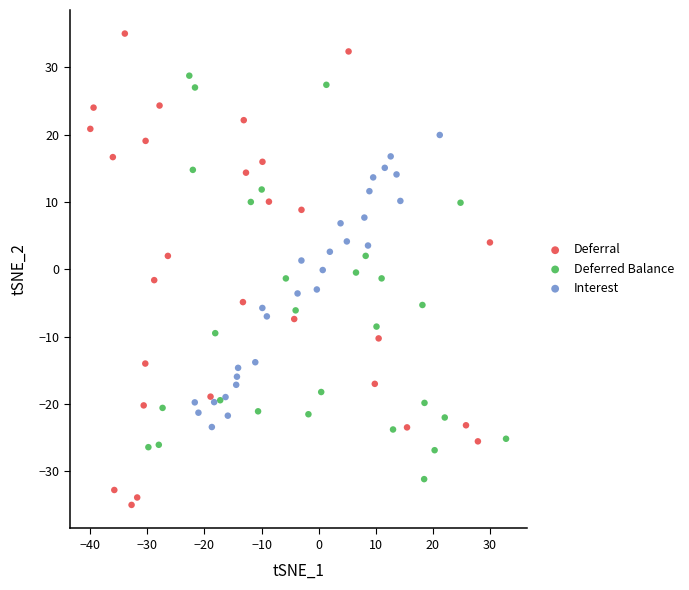

What are all the series names shown in the legend?

Deferral, Deferred Balance, Interest